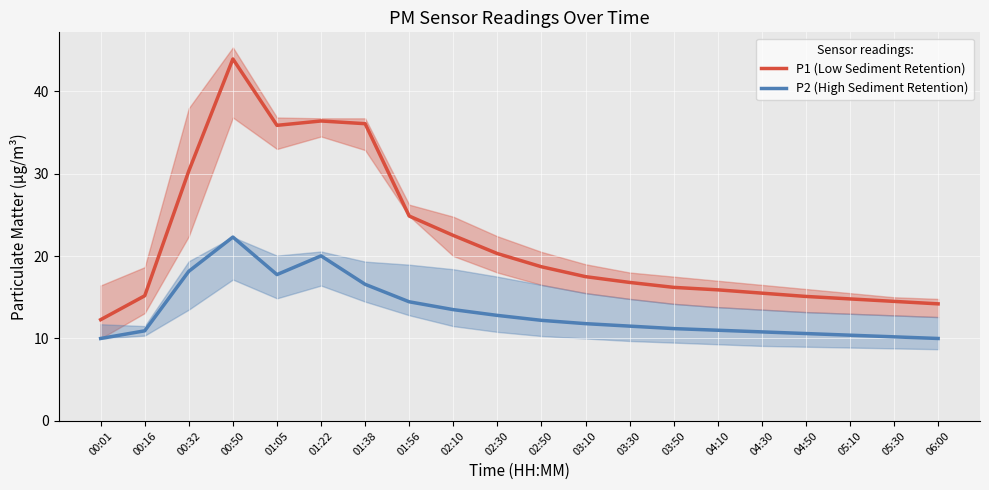

How many interior local valleys does the P1 (Low Sediment Retention) series have?

1